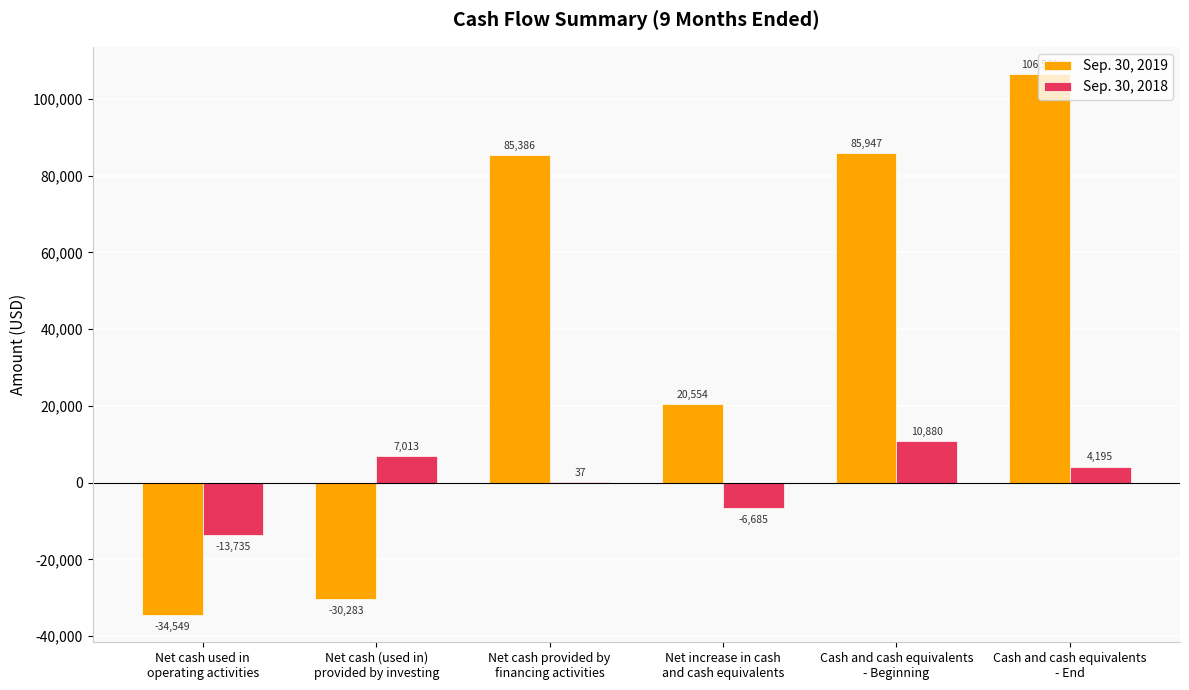

What is the maximum value for Sep. 30, 2018?

10880